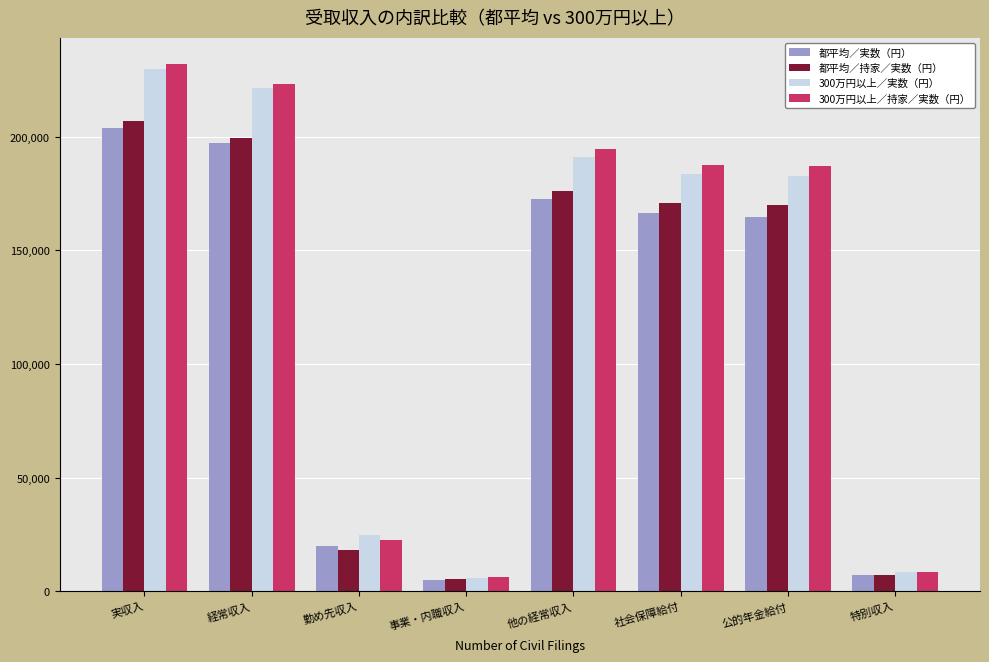

Which label corresponds to the smallest value in the chart?

事業・内職収入